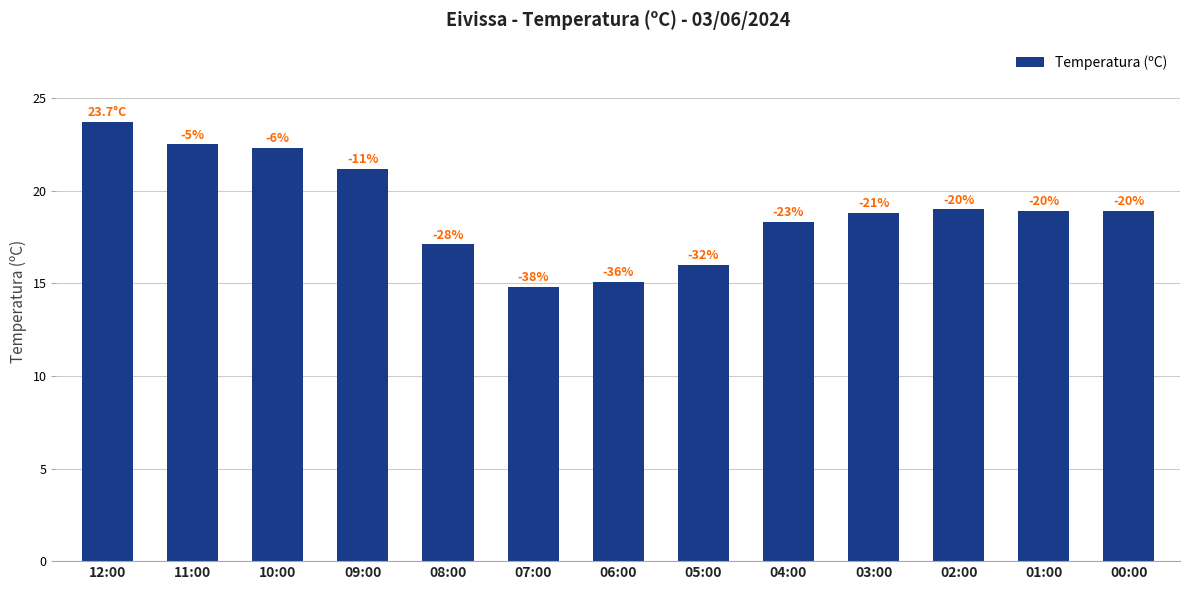

True or false: the data shows 22.5 at 11:00.

True